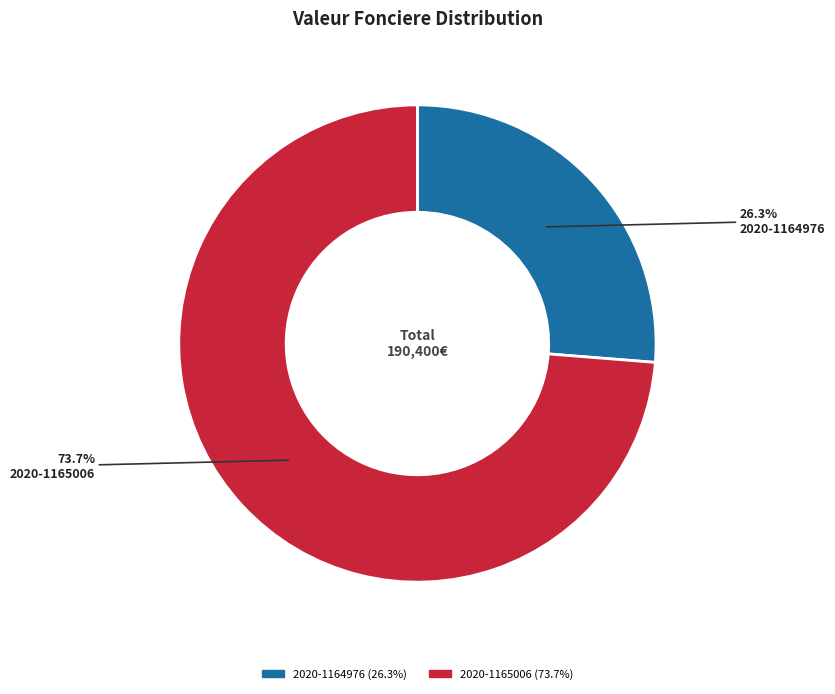

To the nearest percent, what is the difference between the largest and smallest slice percentages?

47%